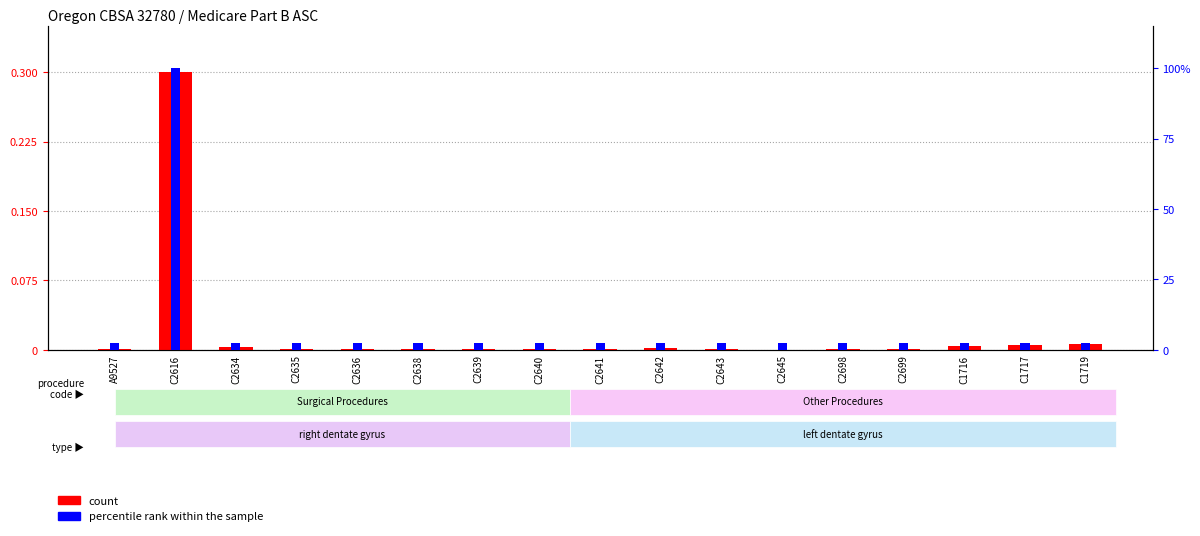

Which series has the largest range (max minus min)?

count